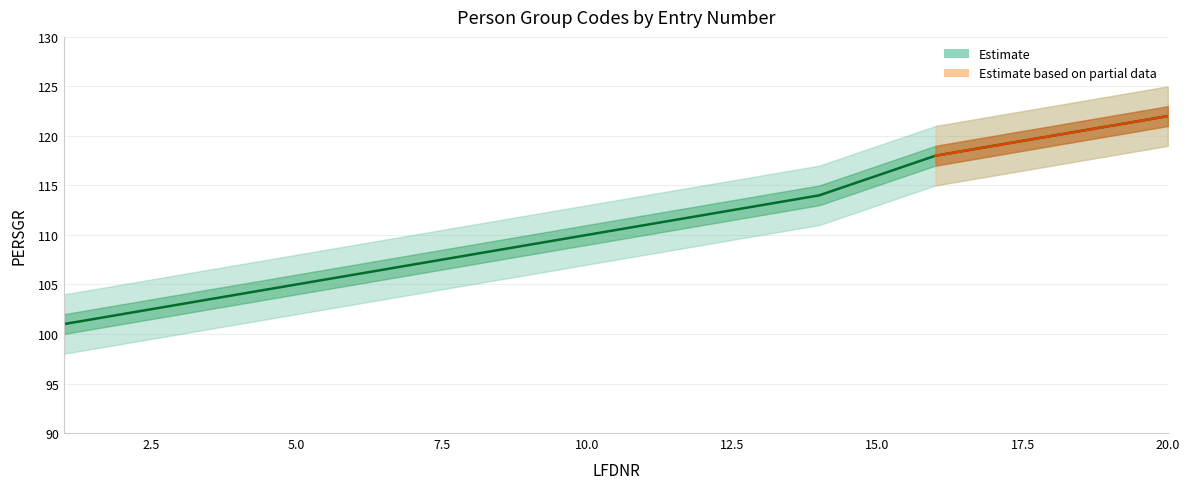

Is this an area chart (filled region under the line)?

No